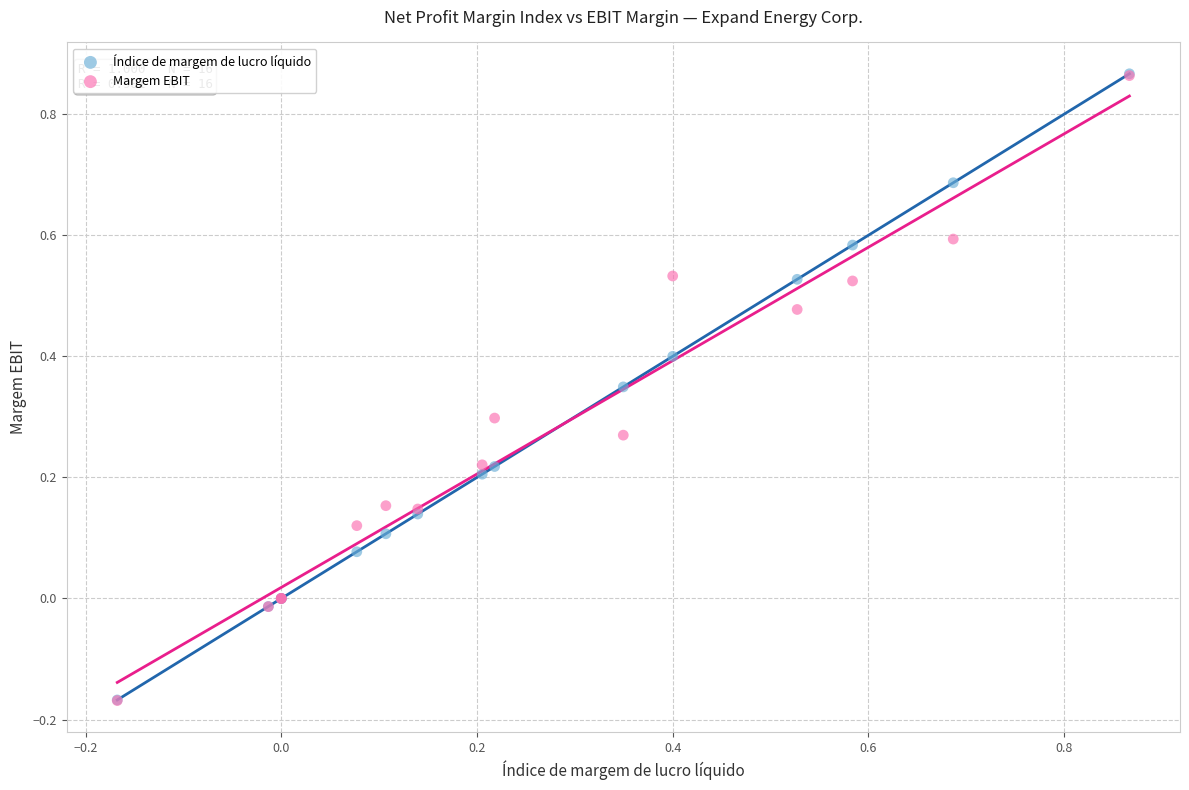

Which series has the largest Y range (max minus min)?

Índice de margem de lucro líquido